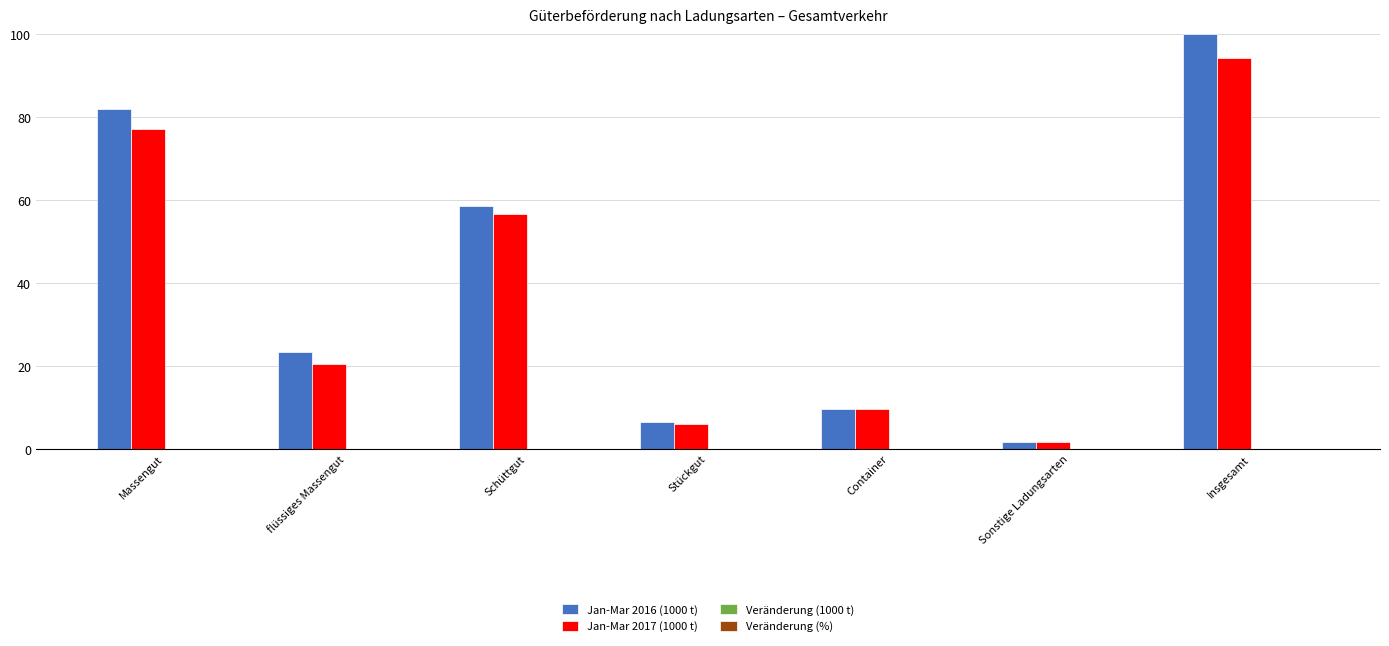

Which series has the largest total across all categories?

Jan-Mar 2016 (1000 t)